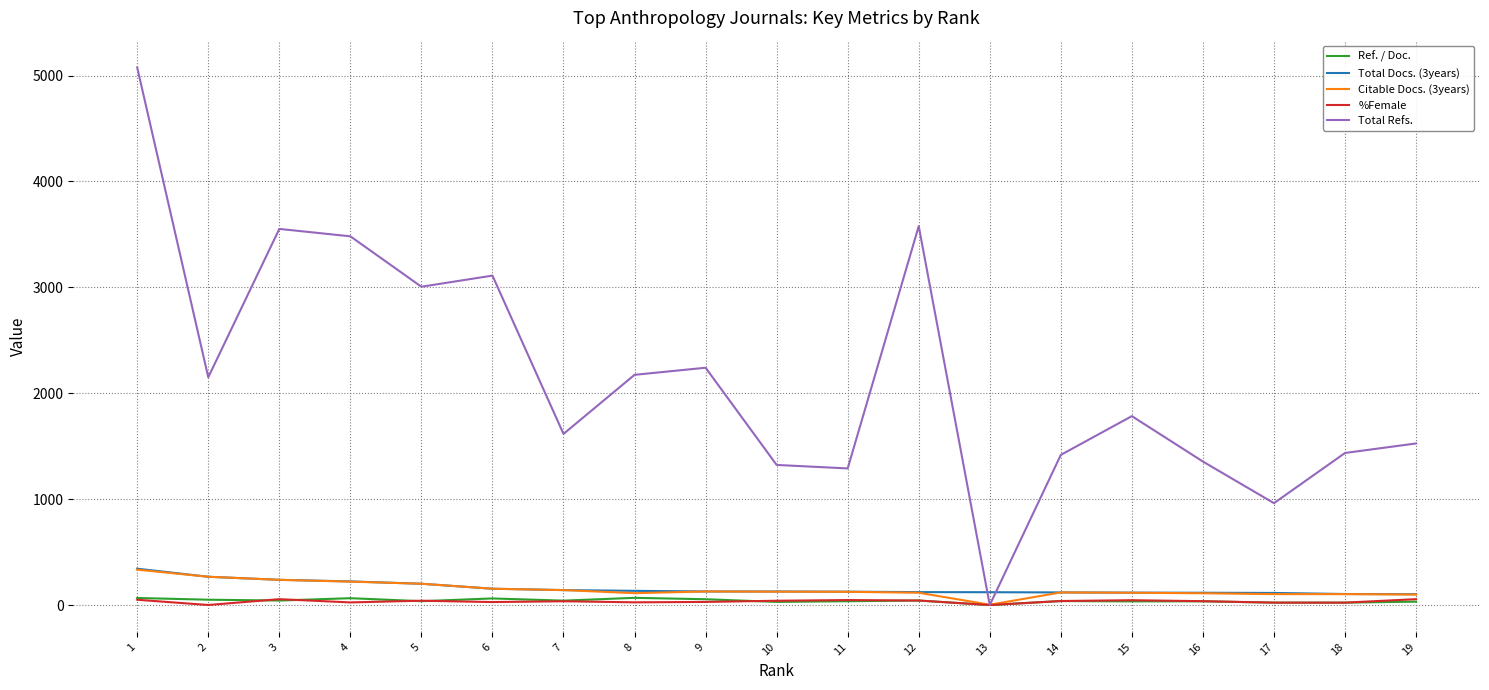

Which series has the largest total across all categories?

Total Refs.